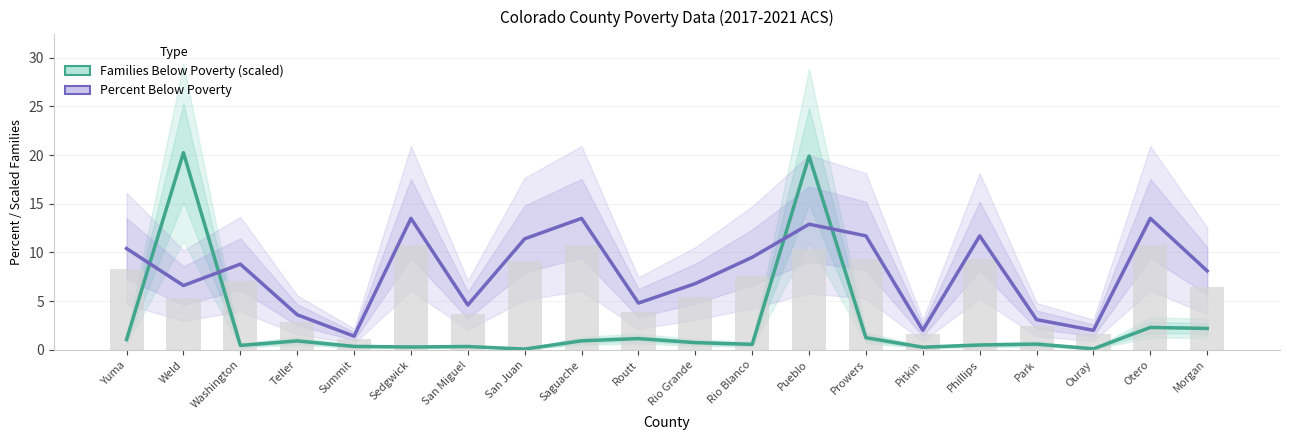

Where is Families Below Poverty (scaled) nearest to the value 10?

Otero